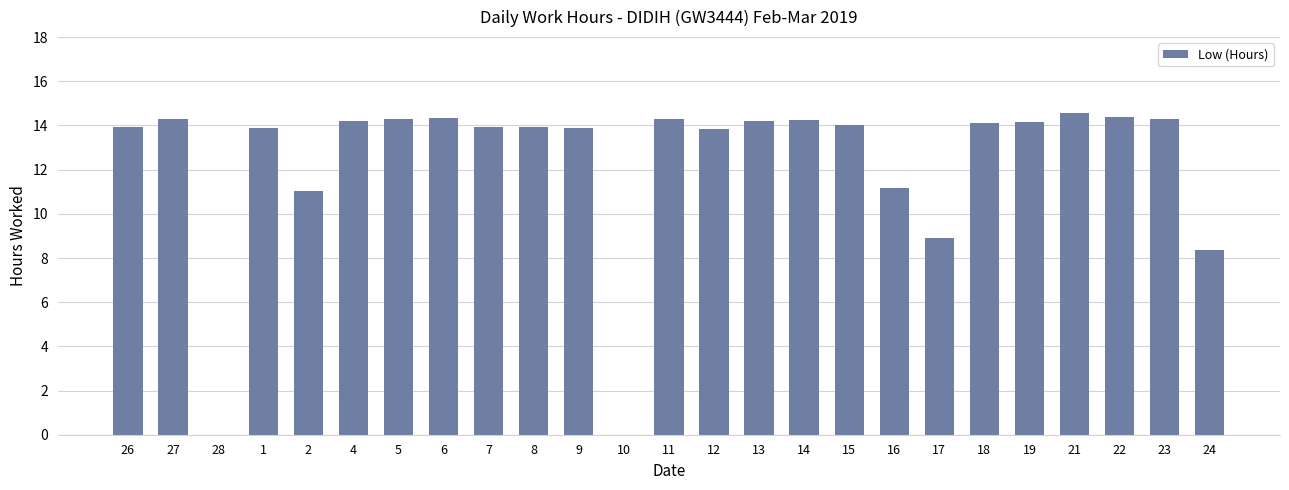

Where does the data first go above 14?

27